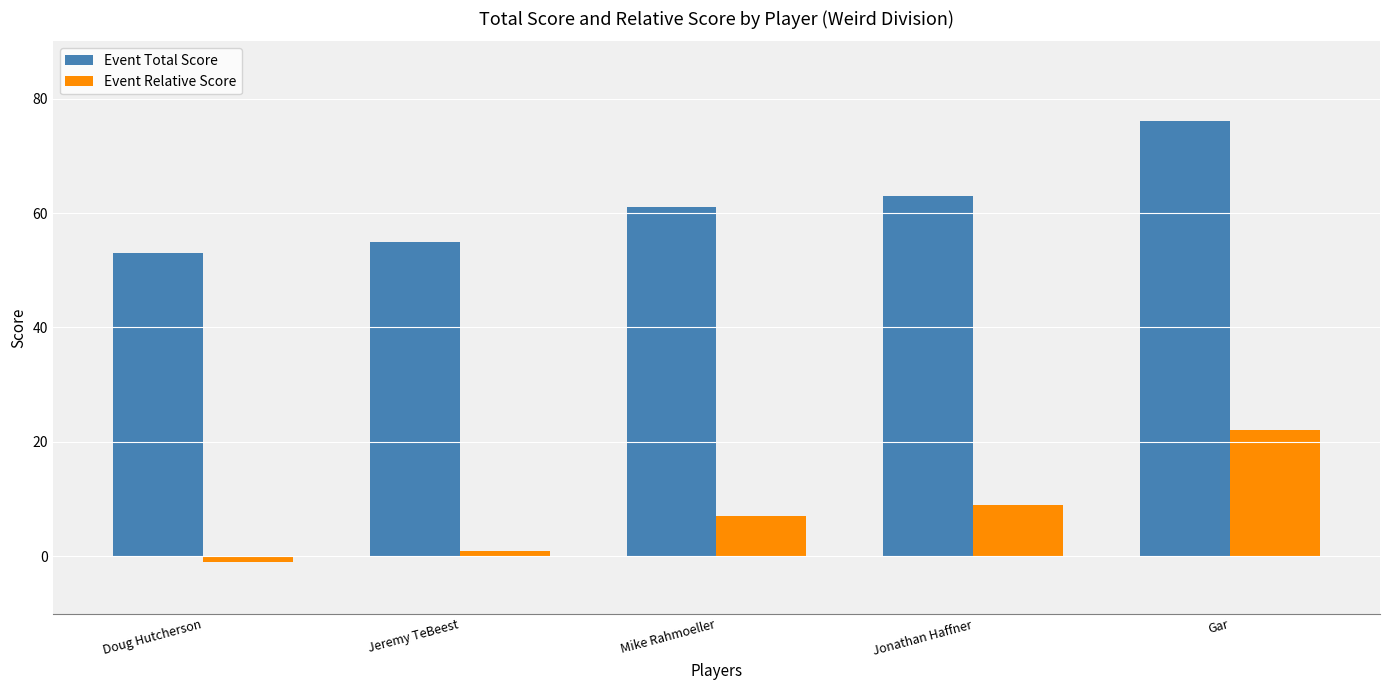

What is the label of the 3rd bar from the right?

Mike Rahmoeller